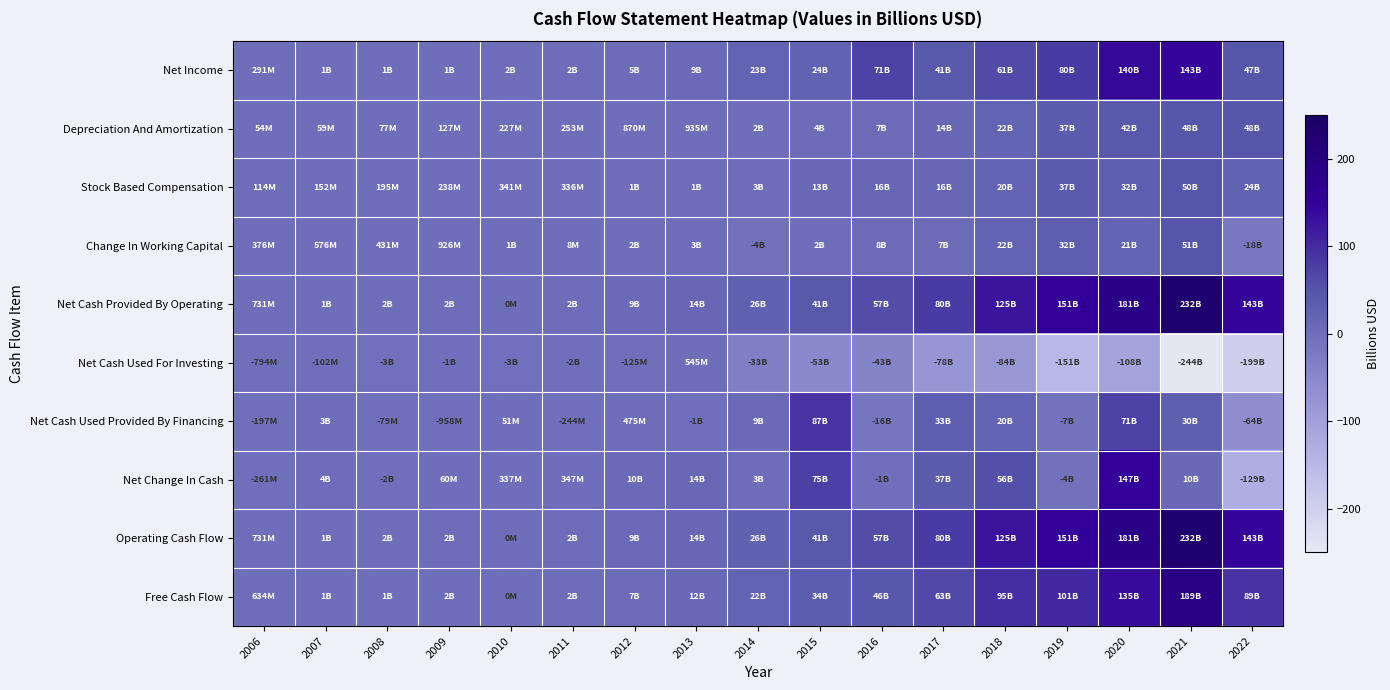

Reading left to right, extract all data points from this chart.

Net Income: 2006=0.3	2007=1.1	2008=1.4	2009=1.2	2010=1.7	2011=2.1	2012=4.7	2013=8.6	2014=23.4	2015=24.3	2016=71.3	2017=41.2	2018=61.4	2019=80.2	2020=140.3	2021=143.3	2022=47.1
Depreciation And Amortization: 2006=0.1	2007=0.1	2008=0.1	2009=0.1	2010=0.2	2011=0.3	2012=0.9	2013=0.9	2014=1.7	2015=4.4	2016=6.7	2017=14.3	2018=22.0	2019=37.1	2020=42.4	2021=47.9	2022=48.1
Stock Based Compensation: 2006=0.1	2007=0.2	2008=0.2	2009=0.2	2010=0.3	2011=0.3	2012=1.3	2013=1.3	2014=2.8	2015=13.0	2016=16.1	2017=16.0	2018=20.1	2019=37.5	2020=31.7	2021=50.1	2022=24.0
Change In Working Capital: 2006=0.4	2007=0.6	2008=0.4	2009=0.9	2010=1.0	2011=0.0	2012=1.8	2013=3.1	2014=-4.5	2015=1.9	2016=7.8	2017=7.3	2018=22.1	2019=32.2	2020=21.4	2021=50.5	2022=-18.1
Net Cash Provided By Operating: 2006=0.7	2007=1.4	2008=1.6	2009=2.2	2010=0.0	2011=2.2	2012=9.3	2013=14.5	2014=26.4	2015=41.2	2016=56.8	2017=80.3	2018=125.2	2019=151.0	2020=180.6	2021=231.8	2022=142.8
Net Cash Used For Investing: 2006=-0.8	2007=-0.1	2008=-3.1	2009=-1.2	2010=-2.7	2011=-1.6	2012=-0.1	2013=0.5	2014=-33.0	2015=-53.5	2016=-42.8	2017=-78.4	2018=-83.9	2019=-151.1	2020=-108.1	2021=-244.2	2022=-198.6
Net Cash Used Provided By Financing: 2006=-0.2	2007=2.6	2008=-0.1	2009=-1.0	2010=0.1	2011=-0.2	2012=0.5	2013=-1.4	2014=9.4	2015=87.5	2016=-15.8	2017=32.9	2018=20.4	2019=-7.4	2020=70.9	2021=30.1	2022=-64.4
Net Change In Cash: 2006=-0.3	2007=3.9	2008=-1.6	2009=0.1	2010=0.3	2011=0.3	2012=9.6	2013=13.5	2014=2.6	2015=75.1	2016=-1.4	2017=36.9	2018=55.6	2019=-4.2	2020=147.5	2021=10.5	2022=-129.1
Operating Cash Flow: 2006=0.7	2007=1.4	2008=1.6	2009=2.2	2010=0.0	2011=2.2	2012=9.3	2013=14.5	2014=26.4	2015=41.2	2016=56.8	2017=80.3	2018=125.2	2019=151.0	2020=180.6	2021=231.8	2022=142.8
Free Cash Flow: 2006=0.6	2007=1.3	2008=1.3	2009=1.8	2010=0.0	2011=2.0	2012=7.1	2013=12.0	2014=21.6	2015=33.5	2016=46.0	2017=62.8	2018=95.3	2019=101.3	2020=135.2	2021=188.6	2022=89.4